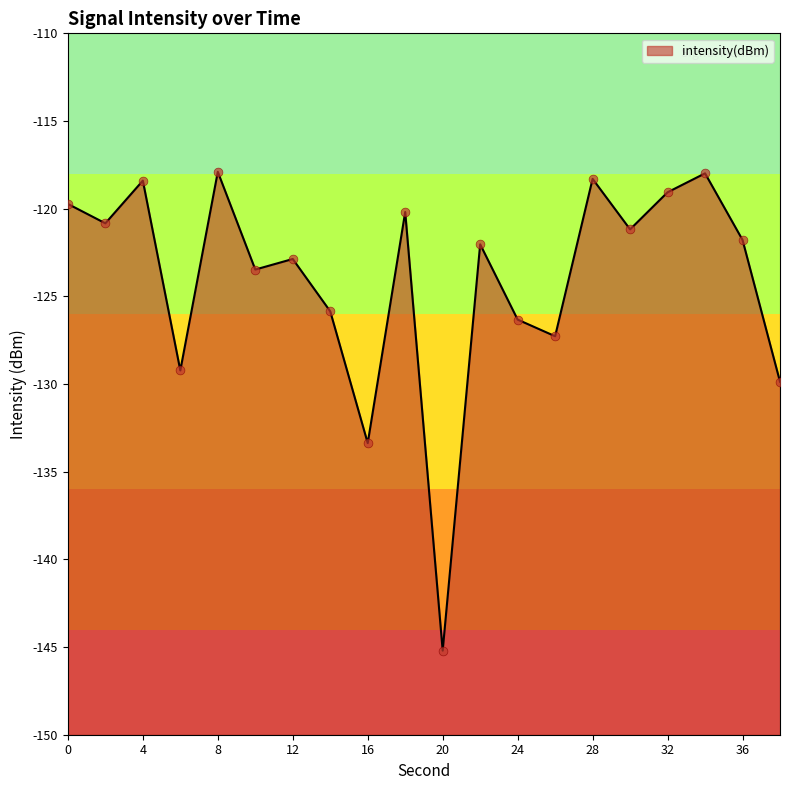

Which has a higher value, 26 or 24?

24